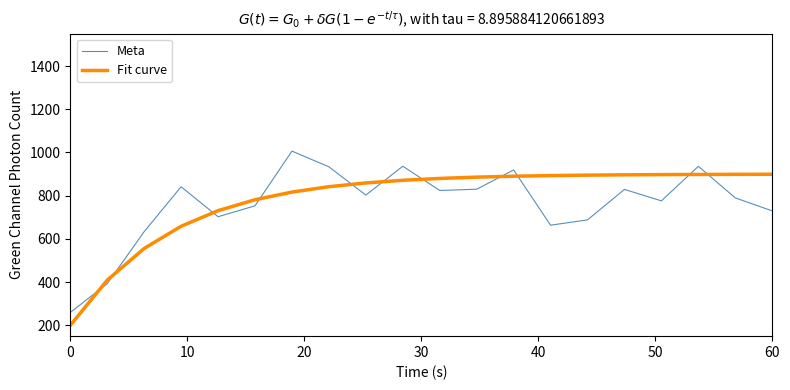

Which series has the largest total across all categories?

Fit curve